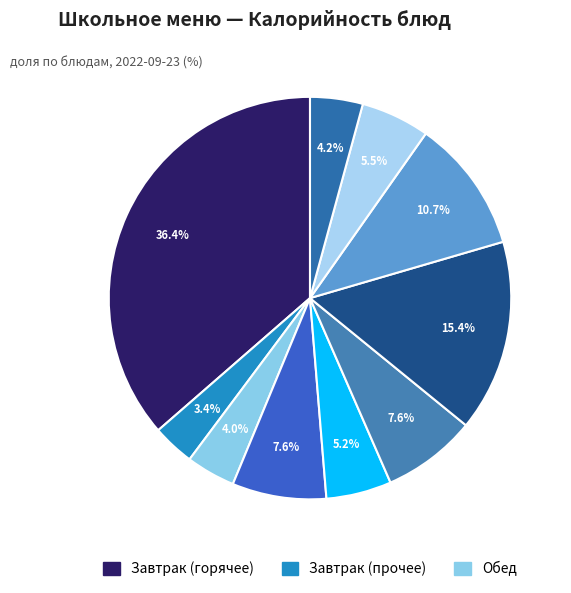

Count the number of slices in the pie.

10